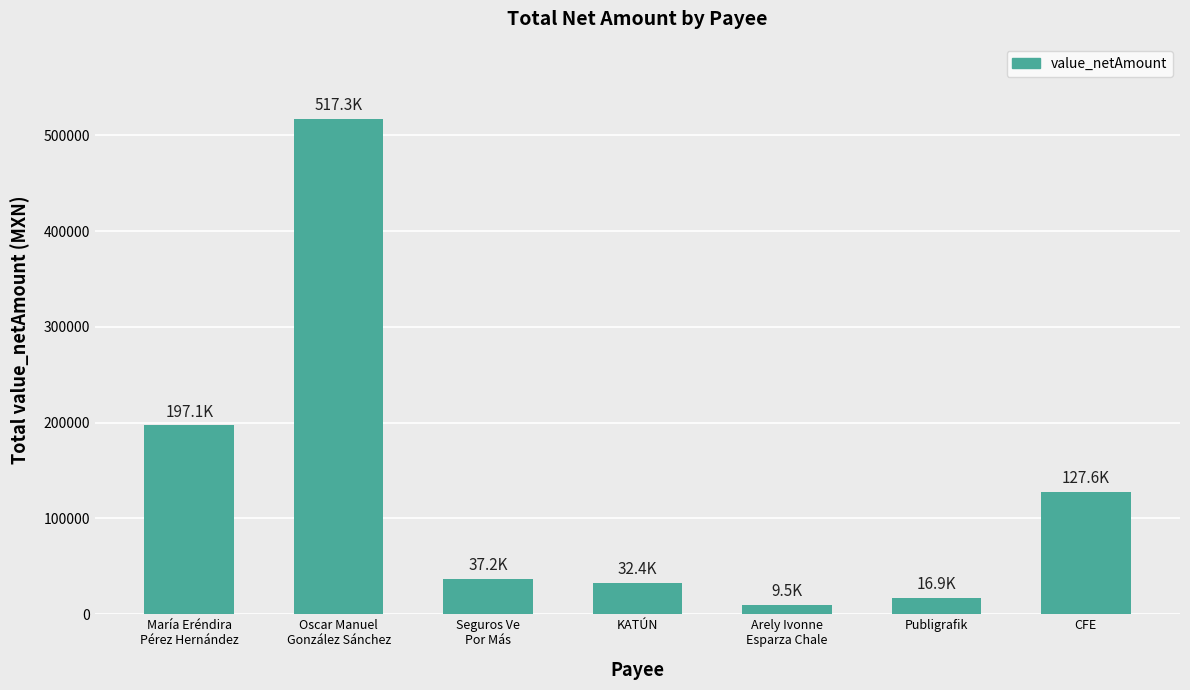

At which category does the chart reach its minimum across all series?

Arely Ivonne
Esparza Chale